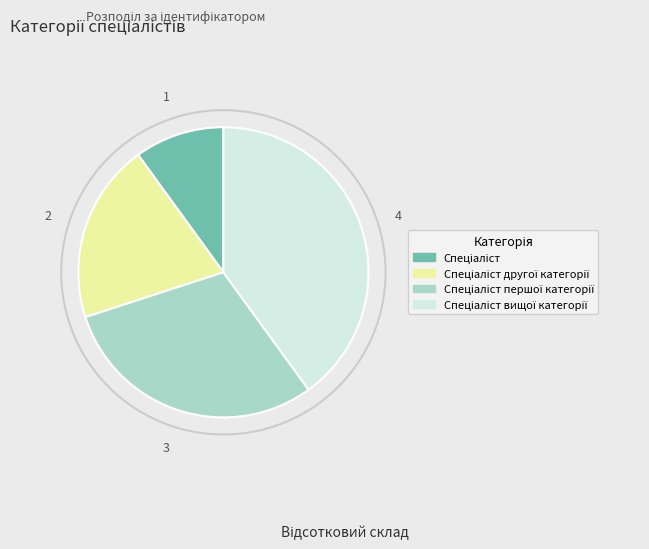

Is there a majority slice in this chart?

No